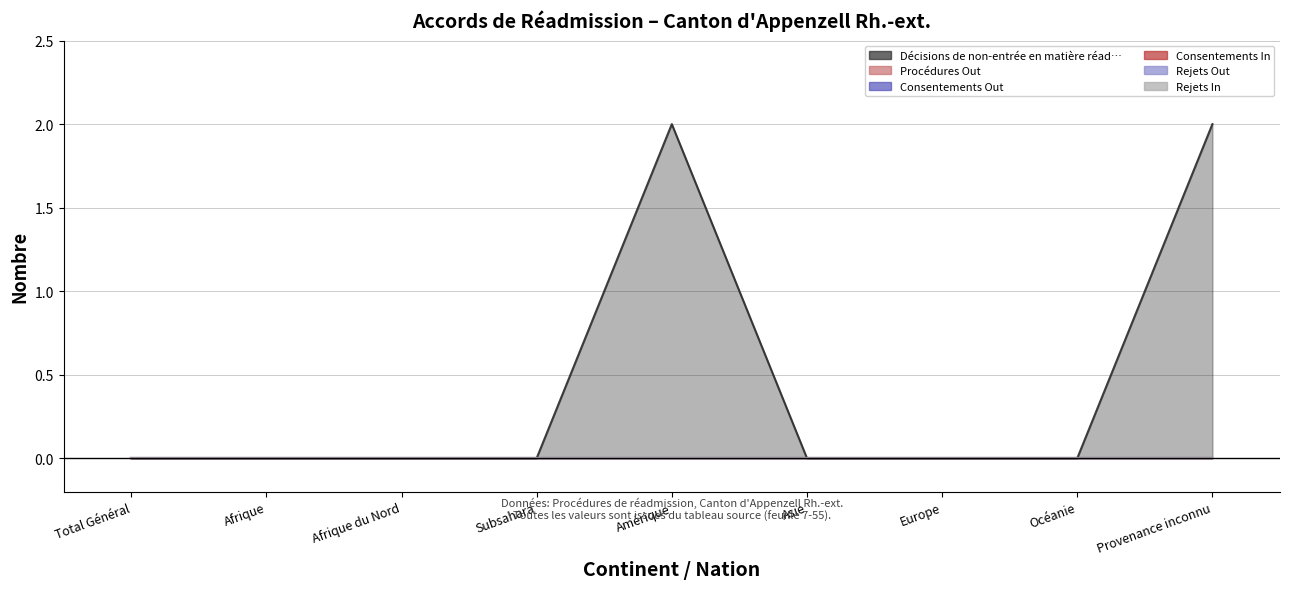

What is the label of the 2nd point from the right?

Océanie